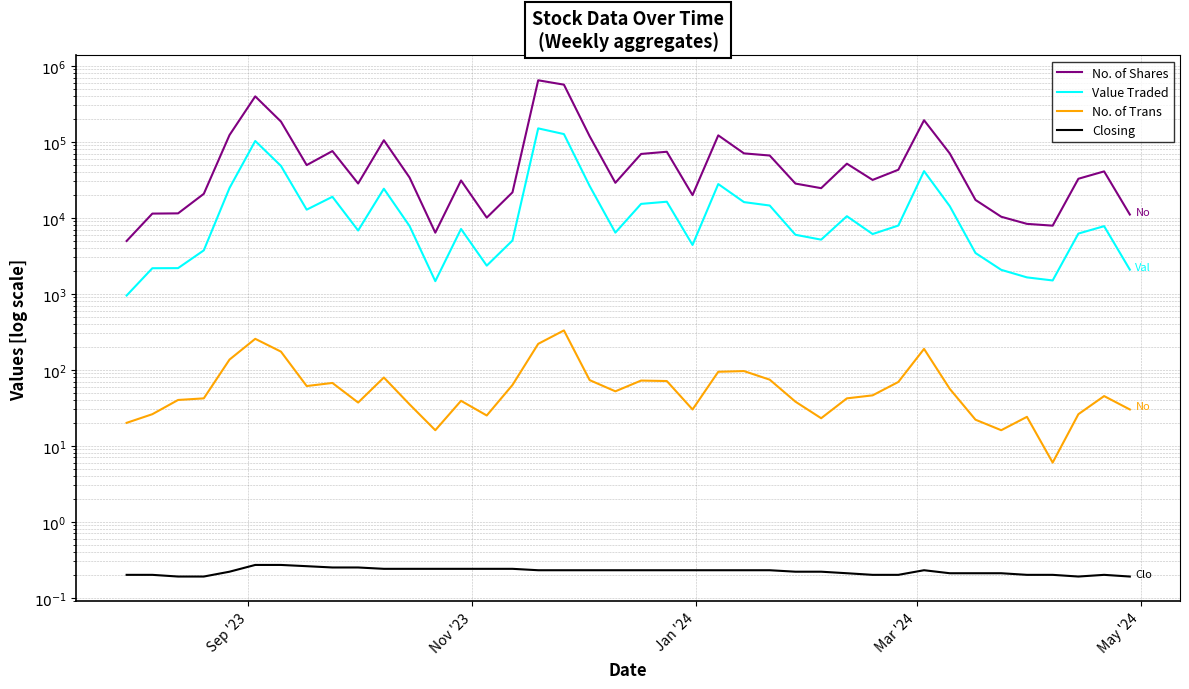

Rank the series at May '24 from highest to lowest value.

No. of Shares, Value Traded, No. of Trans, Closing